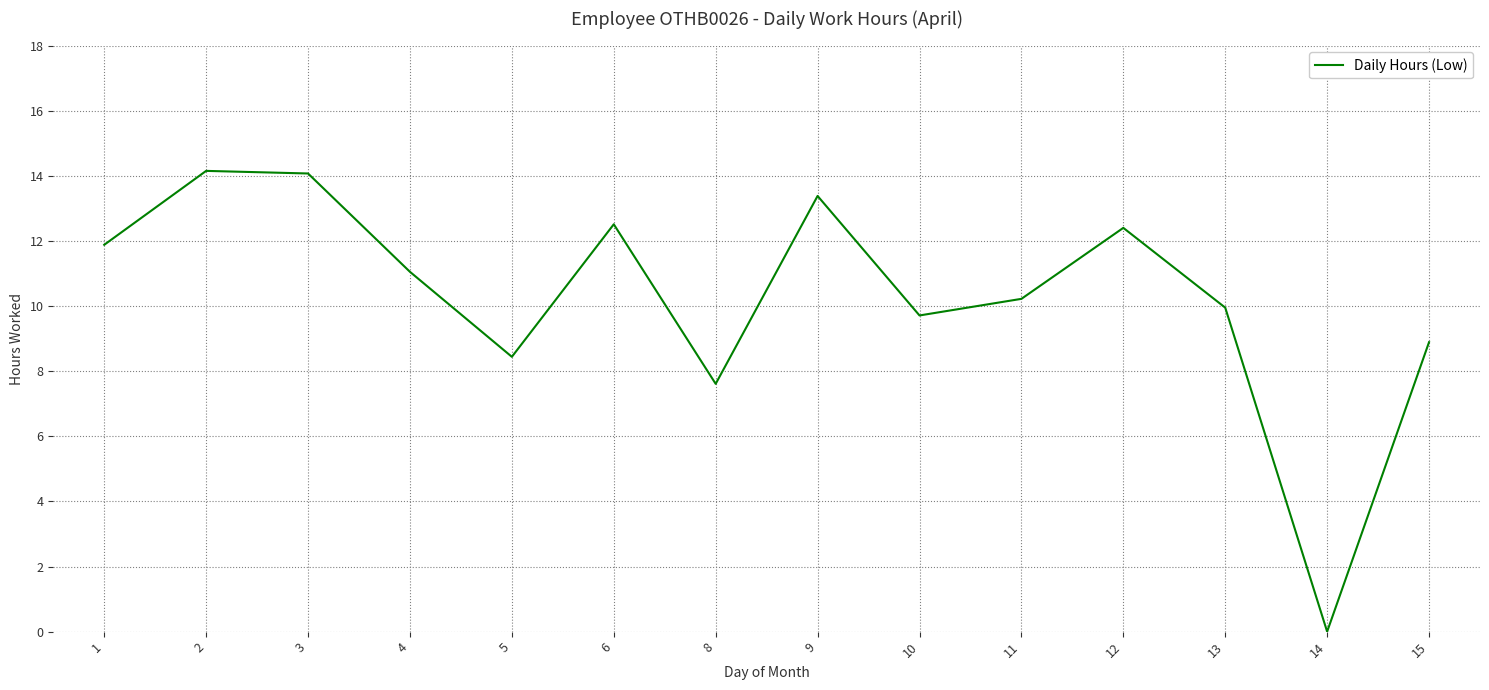

The value at 2 is 14.2. True or false?

True